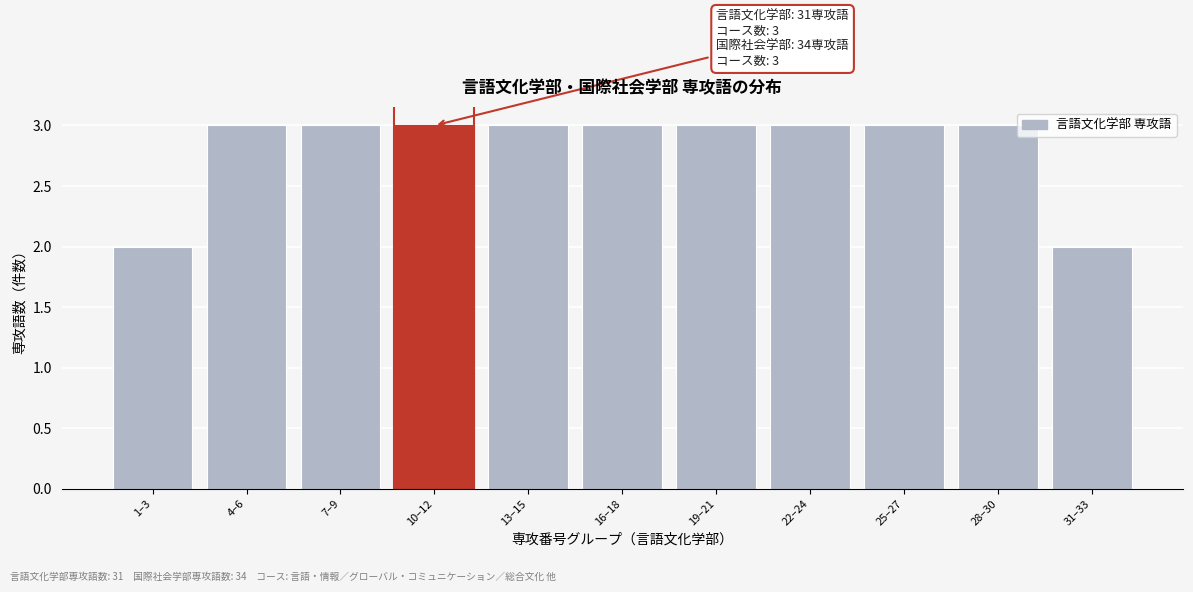

Reading right to left, what are all the values shown in this chart?

2	3	3	3	3	3	3	3	3	3	2